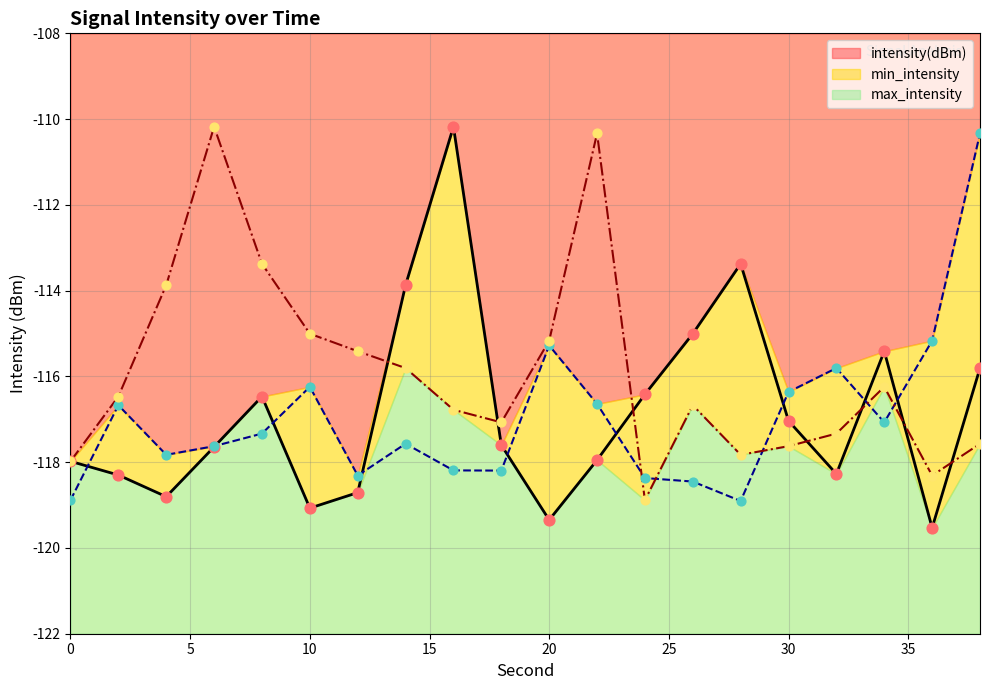

What are all the series names shown in the legend?

intensity(dBm), min_intensity, max_intensity